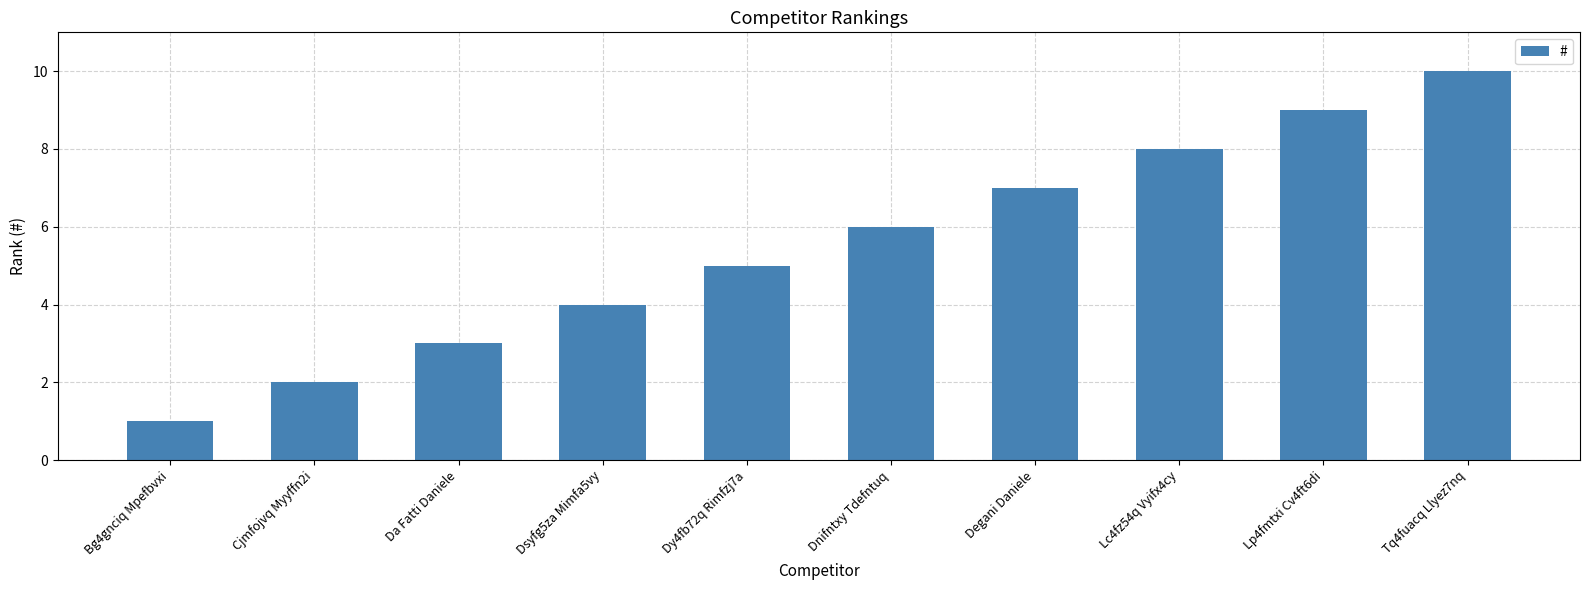

The chart shows a value of 2 at Cjmfojvq Myyffn2i. True or false?

True